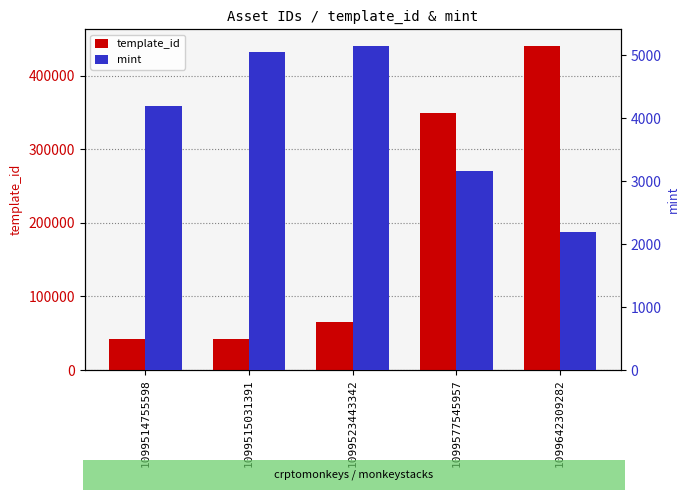

Rank the series by their maximum value, from highest to lowest.

template_id, mint